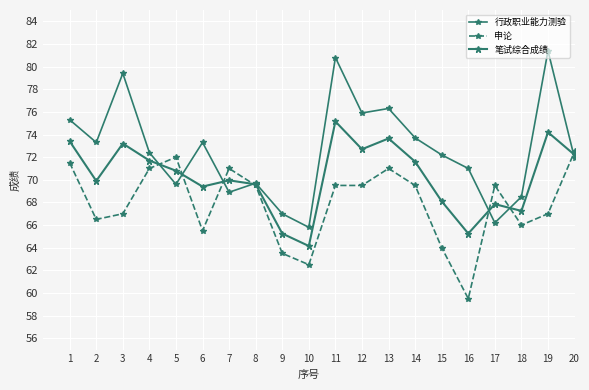

Reading left to right, list all the values displayed in this chart.

行政职业能力测验: 1=75.3	2=73.3	3=79.4	4=72.4	5=69.6	6=73.3	7=68.9	8=69.7	9=67.0	10=65.8	11=80.8	12=75.9	13=76.3	14=73.7	15=72.2	16=71.0	17=66.2	18=68.5	19=81.4	20=71.9
申论: 1=71.5	2=66.5	3=67.0	4=71.0	5=72.0	6=65.5	7=71.0	8=69.5	9=63.5	10=62.5	11=69.5	12=69.5	13=71.0	14=69.5	15=64.0	16=59.5	17=69.5	18=66.0	19=67.0	20=72.5
笔试综合成绩: 1=73.4	2=69.9	3=73.2	4=71.7	5=70.8	6=69.4	7=70.0	8=69.6	9=65.2	10=64.2	11=75.2	12=72.7	13=73.7	14=71.6	15=68.1	16=65.2	17=67.8	18=67.2	19=74.2	20=72.2